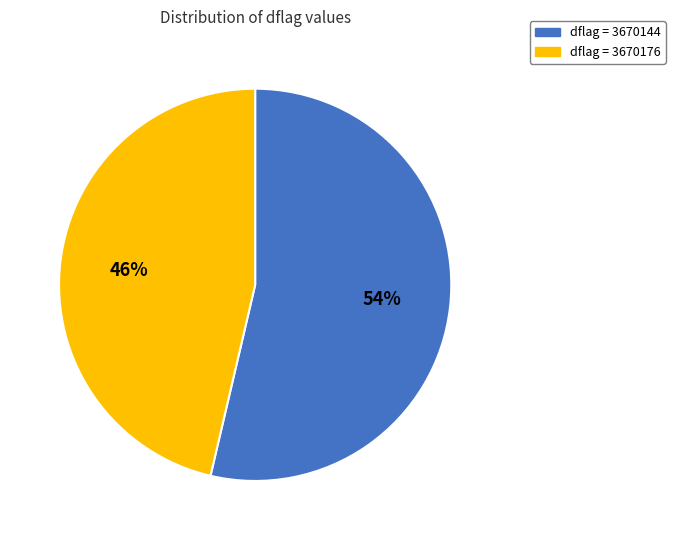

What is the ratio of the value at dflag = 3670144 to the value at dflag = 3670176?

1.2